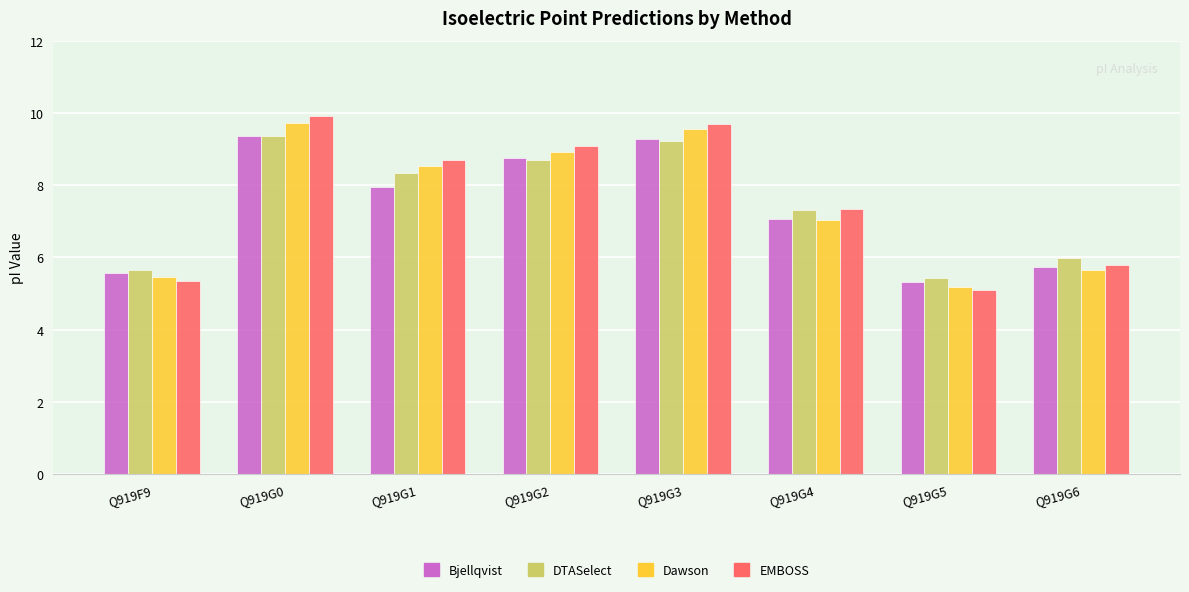

The DTASelect series shows 8.7 at Q919G2. True or false?

True